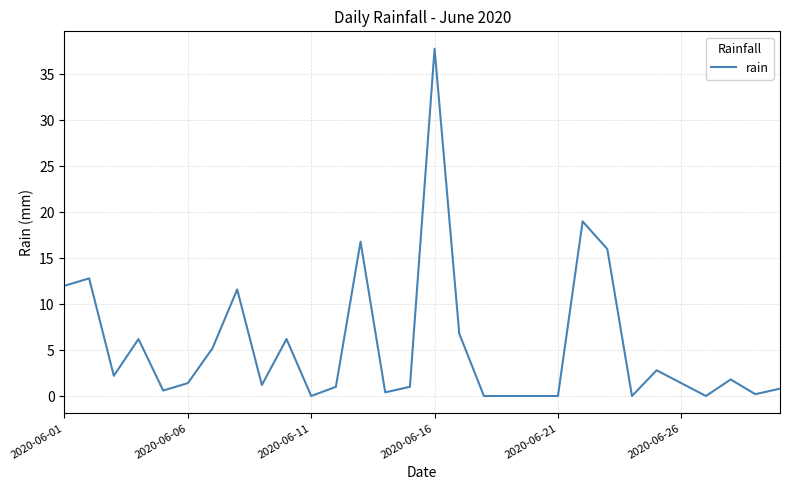

What is the difference between the maximum and minimum values?

37.8